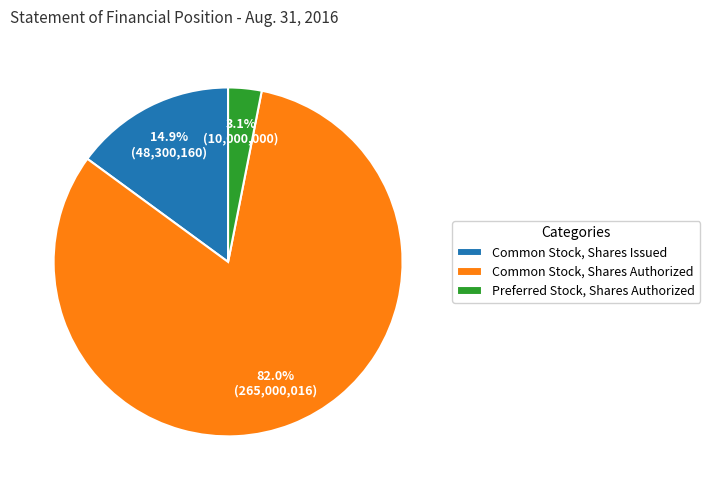

Which slice is the smallest?

Preferred Stock, Shares Authorized